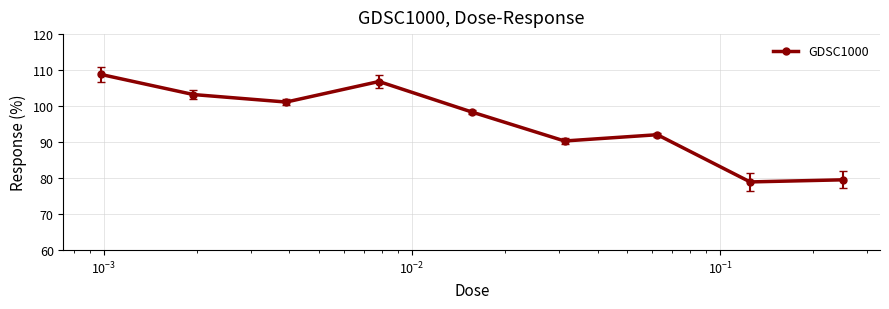

Does the chart have visible grid lines?

Yes